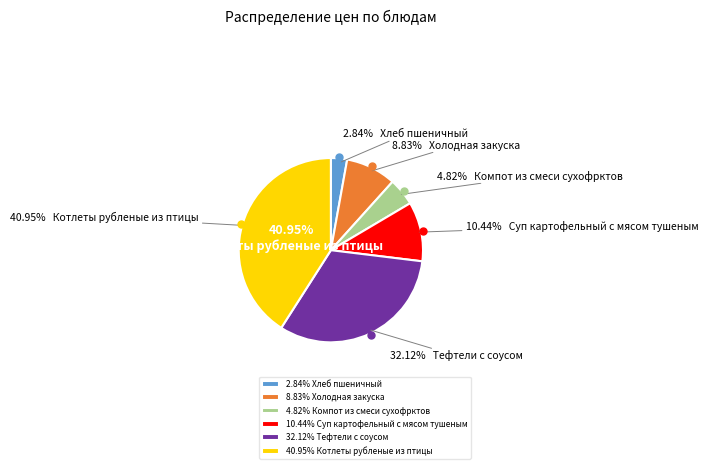

Is it true that Тефтели с соусом is 32% of the pie?

True